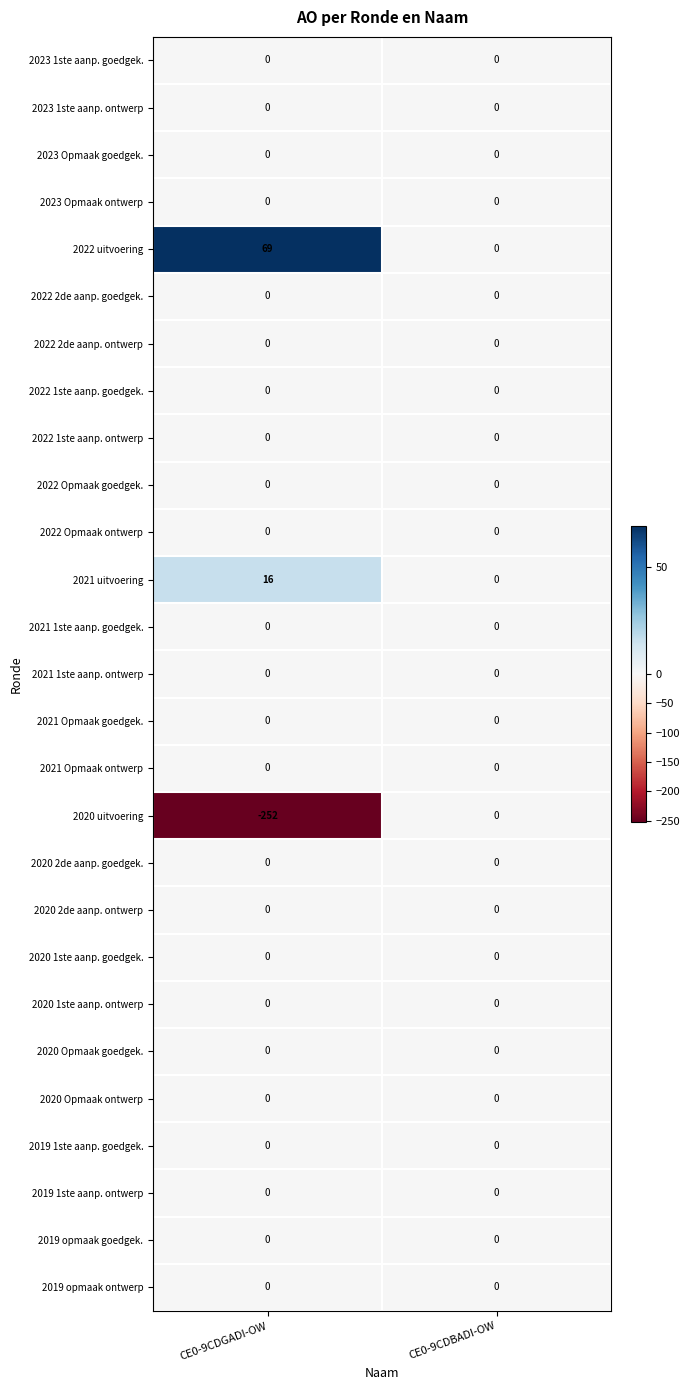

Rank the categories by 2022 uitvoering value from highest to lowest.

CE0-9CDGADI-OW, CE0-9CDBADI-OW